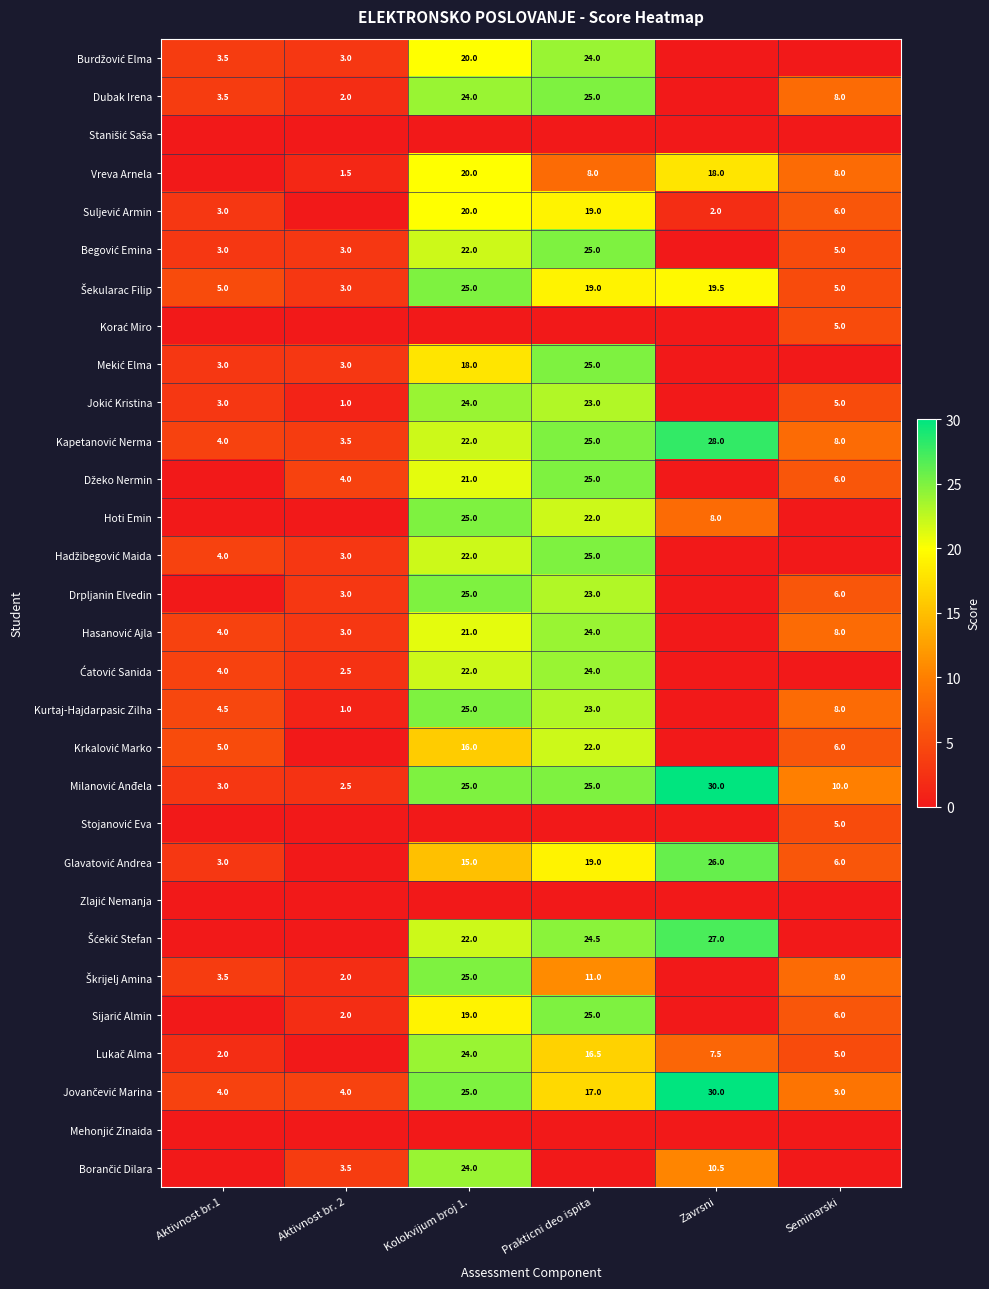

How many positive values does the Jokić Kristina series have?

5